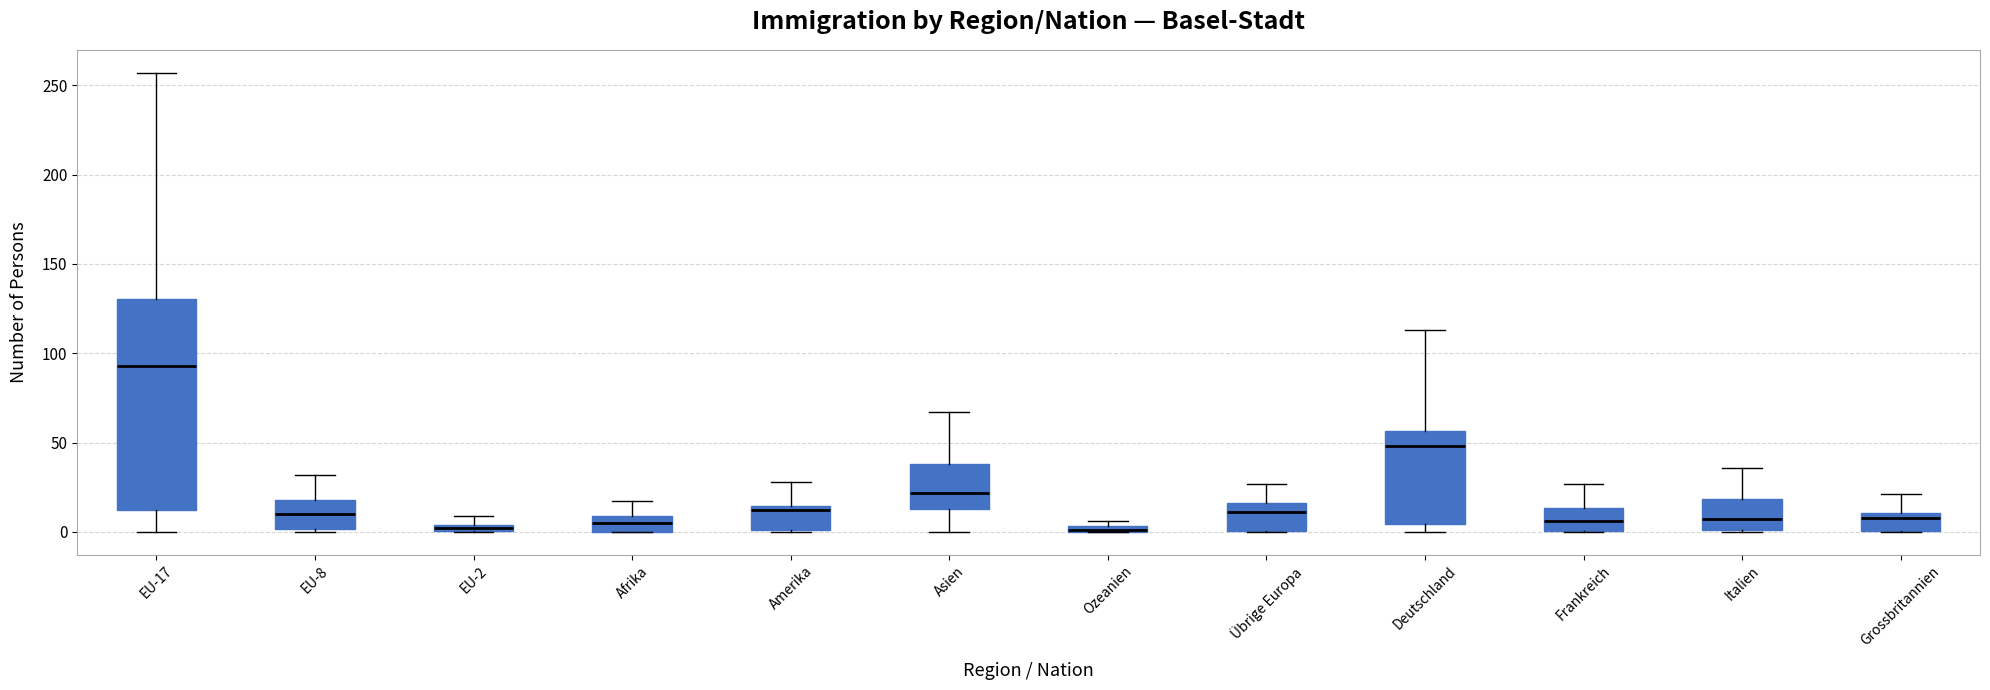

Where is the lower edge of the box for EU-2 on the y-axis? The values are not printed on the chart, so give them approximately, as read against the axis.

0